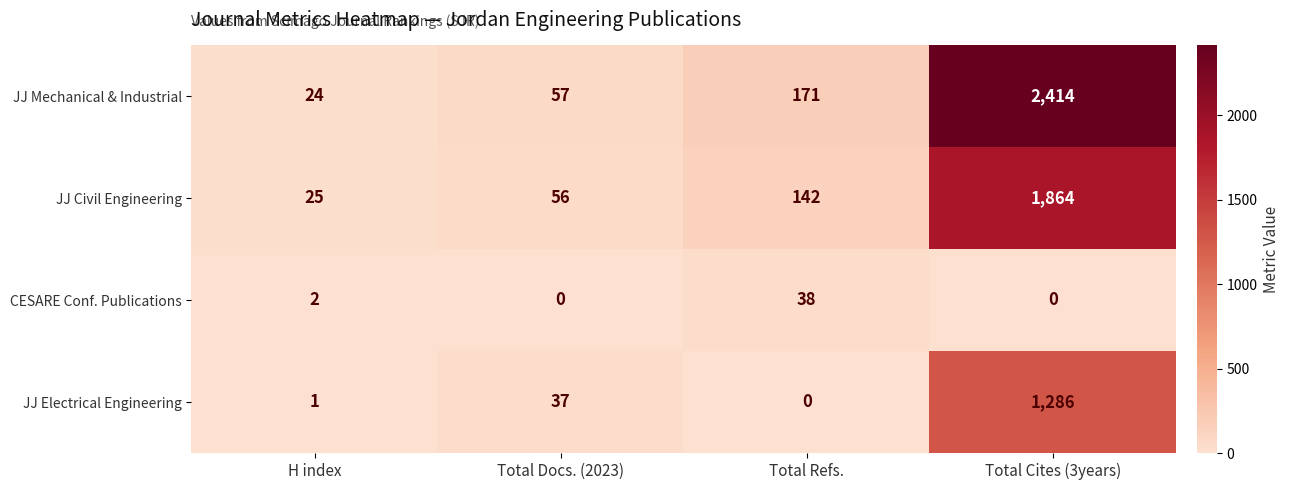

Reading left to right, extract all data points from this chart.

JJ Mechanical & Industrial: 24	57	171	2414
JJ Civil Engineering: 25	56	142	1864
CESARE Conf. Publications: 2	0	38	0
JJ Electrical Engineering: 1	37	0	1286